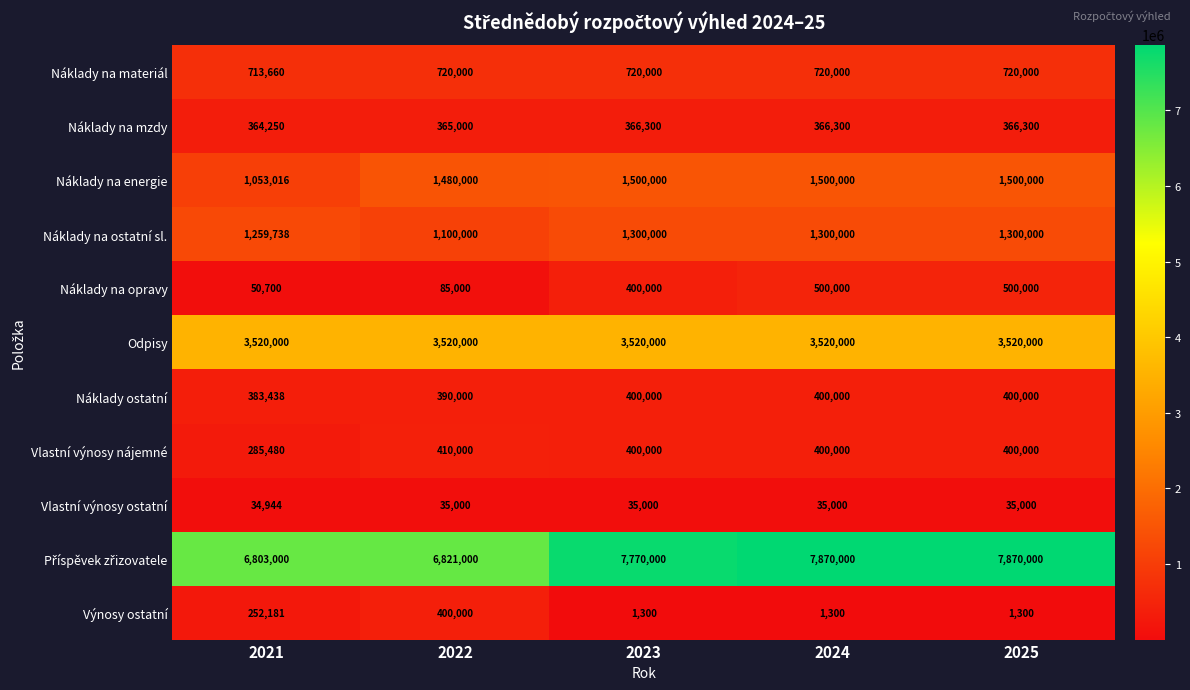

At how many categories does at least one series exceed 2277611?

5